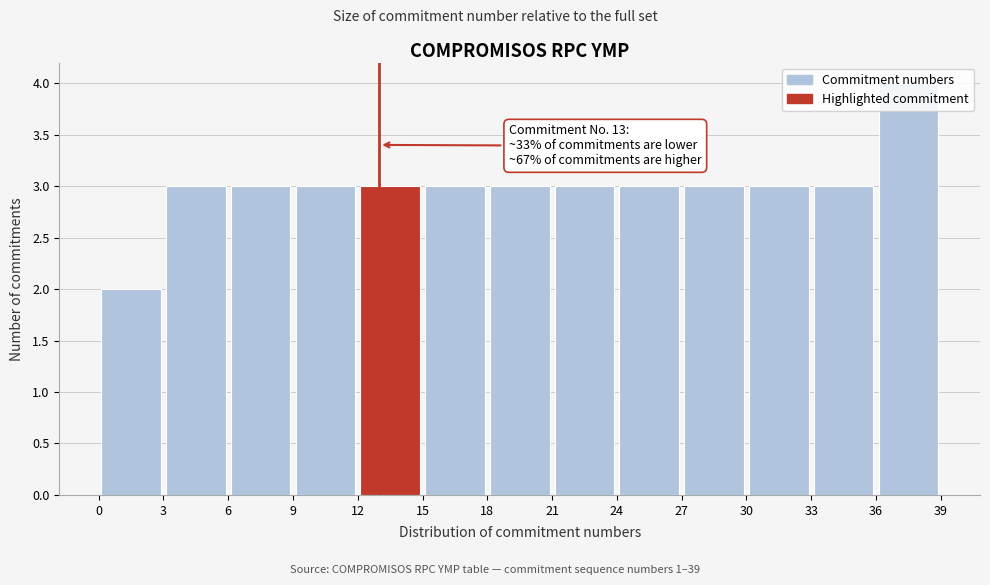

Which range on the x-axis has the tallest bar?

36 to 39